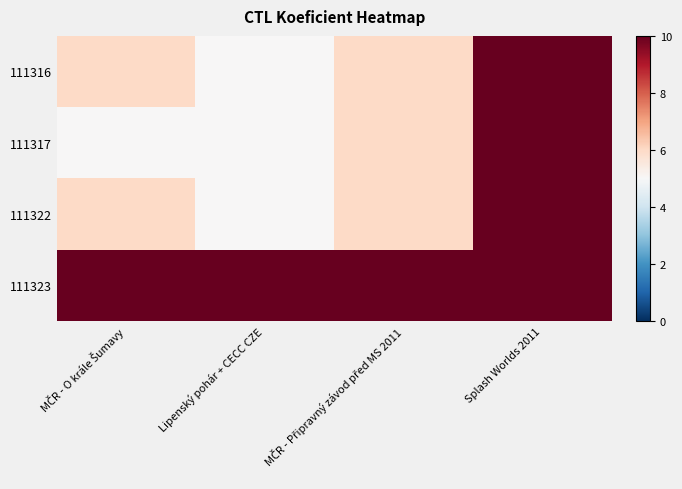

At how many categories does at least one series exceed 9?

4